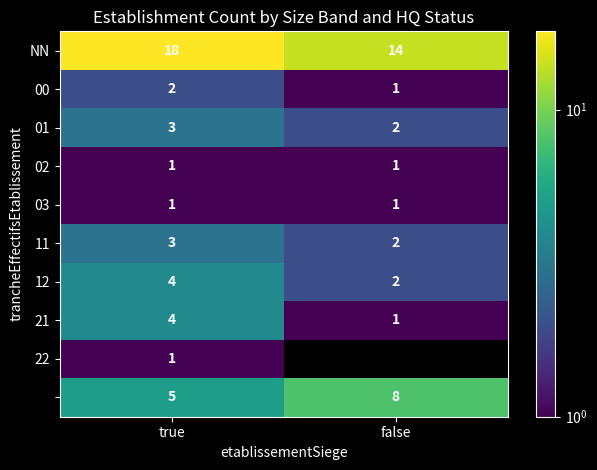

Is the value of NN at true greater than the value of 11 at false?

Yes